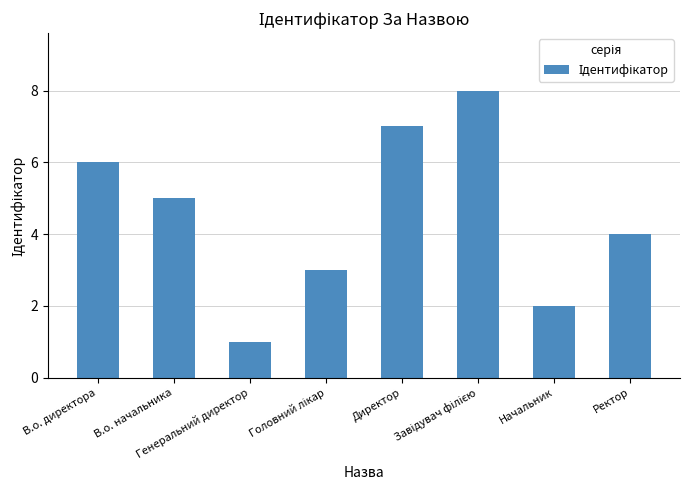

What is the maximum value shown in the chart?

8